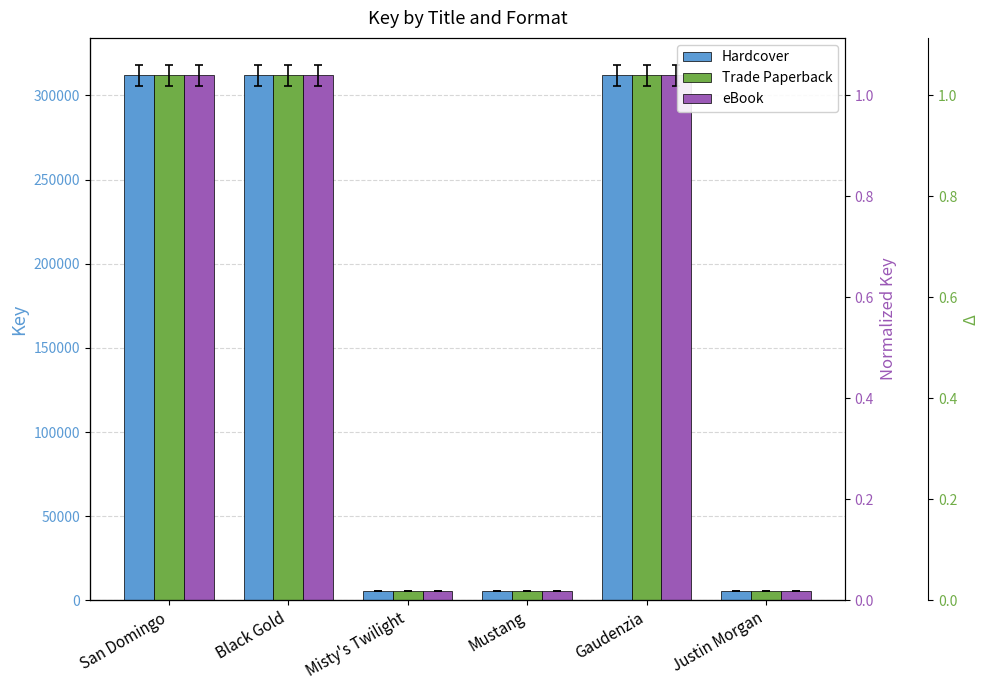

True or false: eBook has a value of 312050 at Gaudenzia.

True